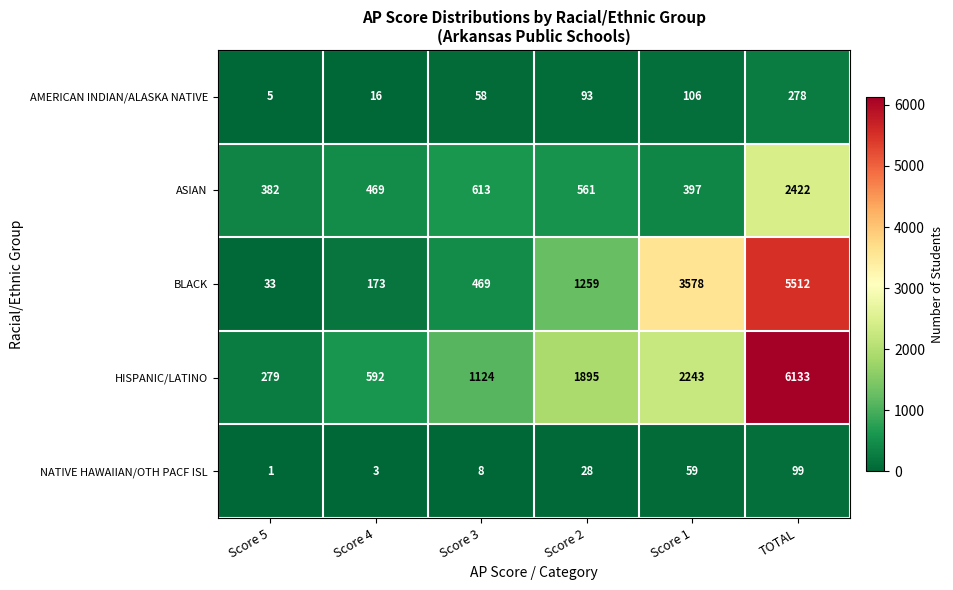

List the labels in order of NATIVE HAWAIIAN/OTH PACF ISL value, largest first.

TOTAL, Score 1, Score 2, Score 3, Score 4, Score 5